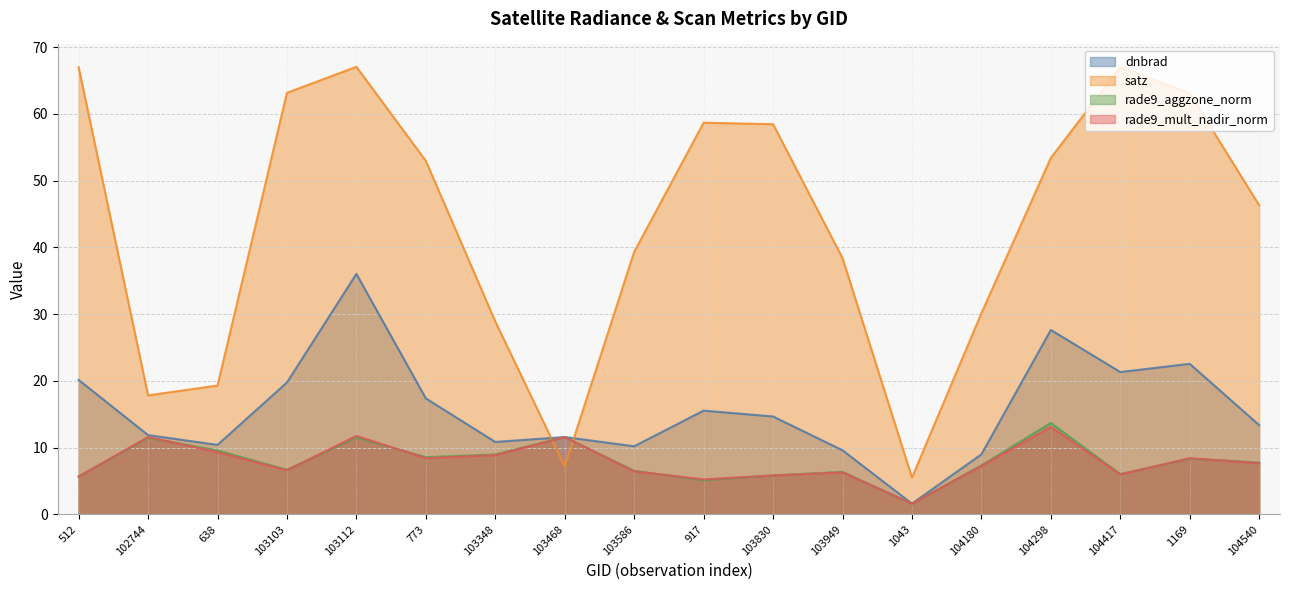

Which category has the lowest value in the rade9_aggzone_norm series?

1043